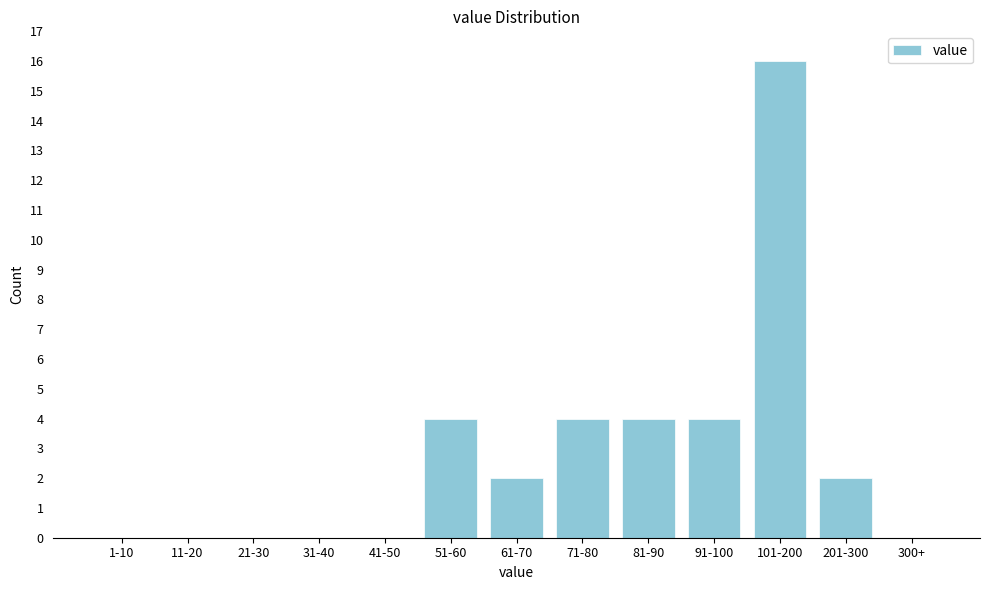

Reading left to right, list all the values displayed in this chart.

1-10=0	11-20=0	21-30=0	31-40=0	41-50=0	51-60=4	61-70=2	71-80=4	81-90=4	91-100=4	101-200=16	201-300=2	300+=0